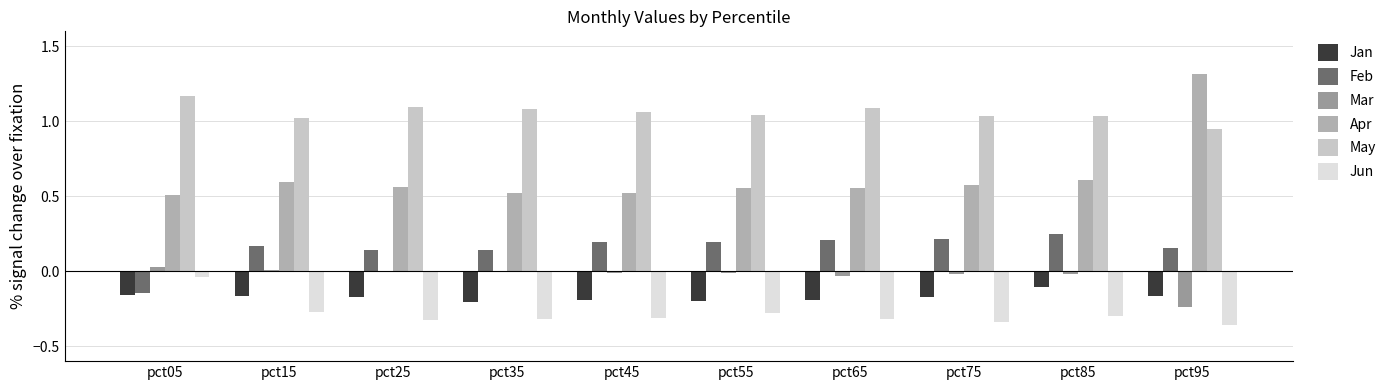

What are all the series names shown in the legend?

Jan, Feb, Mar, Apr, May, Jun